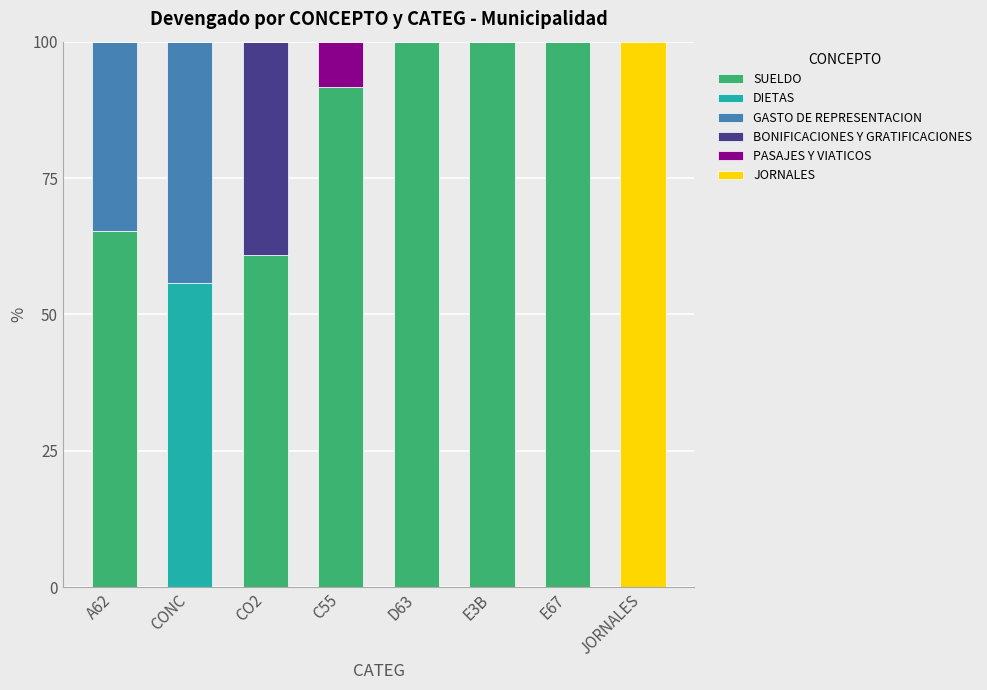

How many distinct data groups are displayed?

6